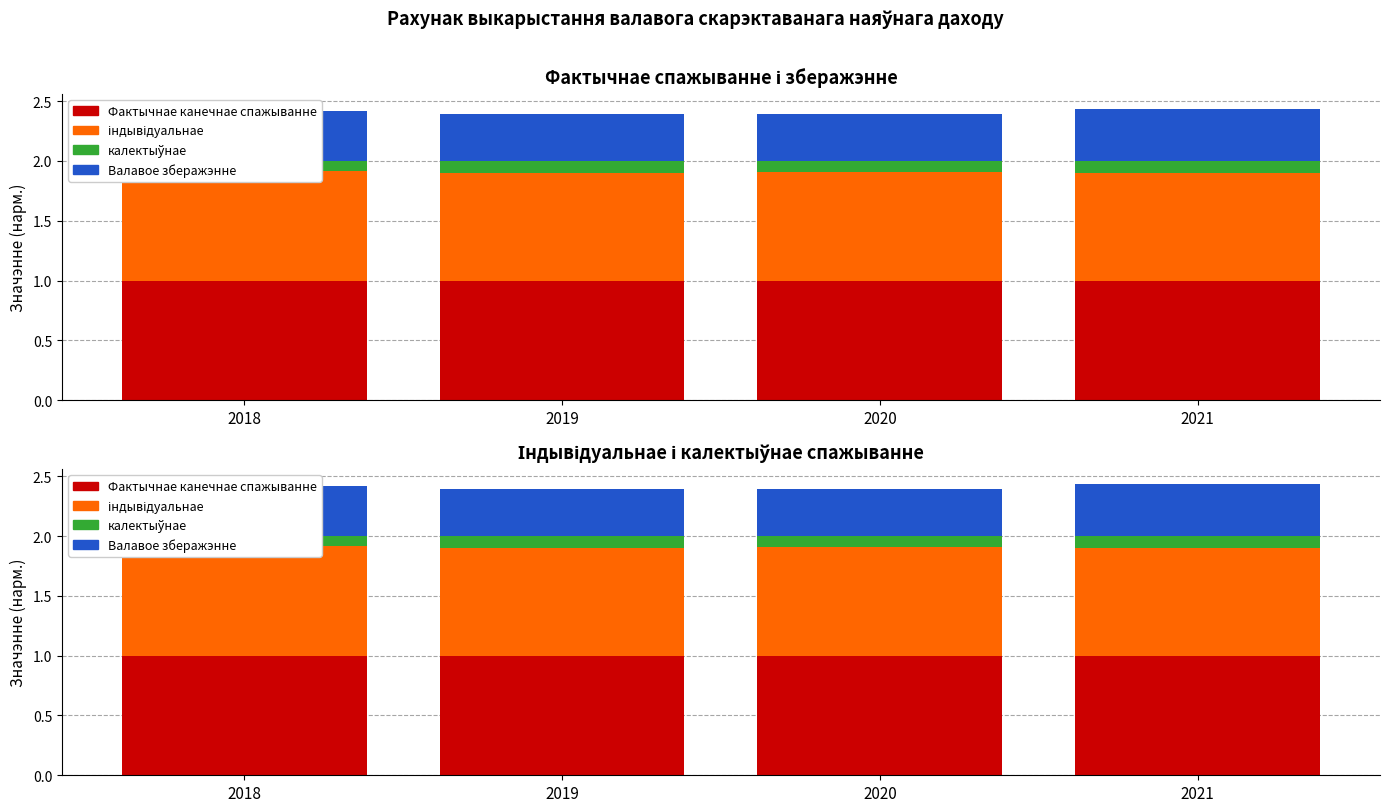

At which label does Фактычнае канечнае спажыванне reach its peak?

2018